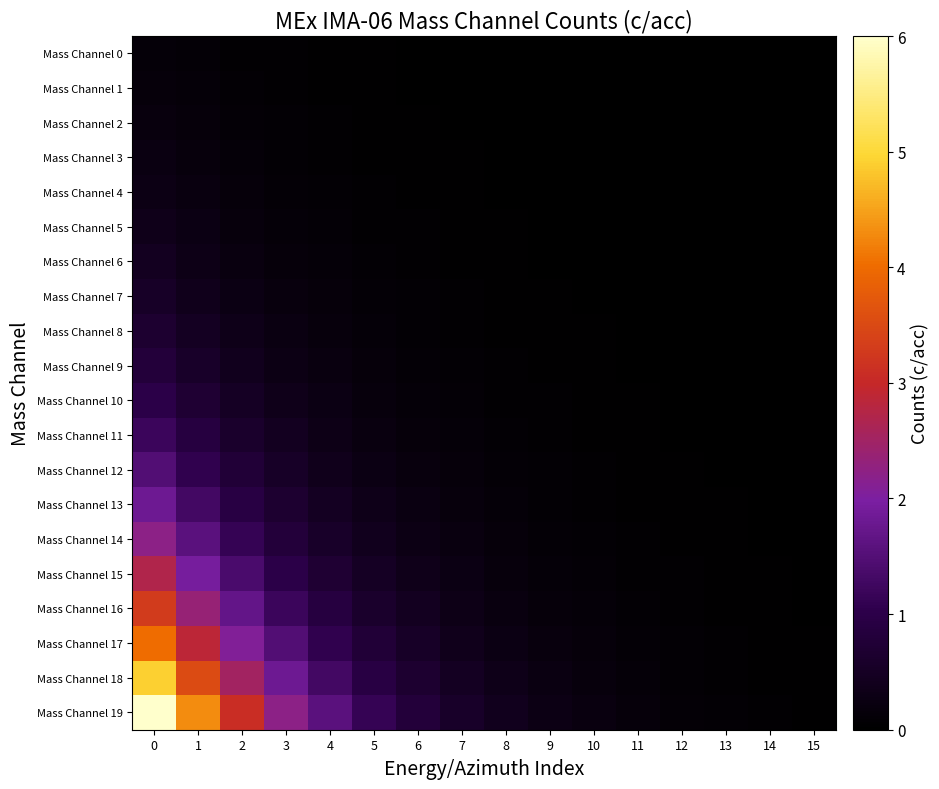

Reading right to left, list all the values displayed in this chart.

Mass Channel 0: 15=0.0	14=0.0	13=0.0	12=0.0	11=0.0	10=0.0	9=0.0	8=0.0	7=0.0	6=0.0	5=0.0	4=0.0	3=0.0	2=0.1	1=0.1	0=0.1
Mass Channel 1: 15=0.0	14=0.0	13=0.0	12=0.0	11=0.0	10=0.0	9=0.0	8=0.0	7=0.0	6=0.0	5=0.0	4=0.0	3=0.1	2=0.1	1=0.1	0=0.2
Mass Channel 2: 15=0.0	14=0.0	13=0.0	12=0.0	11=0.0	10=0.0	9=0.0	8=0.0	7=0.0	6=0.0	5=0.0	4=0.1	3=0.1	2=0.1	1=0.1	0=0.2
Mass Channel 3: 15=0.0	14=0.0	13=0.0	12=0.0	11=0.0	10=0.0	9=0.0	8=0.0	7=0.0	6=0.0	5=0.0	4=0.1	3=0.1	2=0.1	1=0.2	0=0.2
Mass Channel 4: 15=0.0	14=0.0	13=0.0	12=0.0	11=0.0	10=0.0	9=0.0	8=0.0	7=0.0	6=0.0	5=0.1	4=0.1	3=0.1	2=0.2	1=0.2	0=0.3
Mass Channel 5: 15=0.0	14=0.0	13=0.0	12=0.0	11=0.0	10=0.0	9=0.0	8=0.0	7=0.0	6=0.0	5=0.1	4=0.1	3=0.1	2=0.2	1=0.3	0=0.4
Mass Channel 6: 15=0.0	14=0.0	13=0.0	12=0.0	11=0.0	10=0.0	9=0.0	8=0.0	7=0.0	6=0.1	5=0.1	4=0.1	3=0.2	2=0.2	1=0.3	0=0.4
Mass Channel 7: 15=0.0	14=0.0	13=0.0	12=0.0	11=0.0	10=0.0	9=0.0	8=0.0	7=0.1	6=0.1	5=0.1	4=0.1	3=0.2	2=0.3	1=0.4	0=0.5
Mass Channel 8: 15=0.0	14=0.0	13=0.0	12=0.0	11=0.0	10=0.0	9=0.0	8=0.0	7=0.1	6=0.1	5=0.1	4=0.2	3=0.2	2=0.3	1=0.5	0=0.7
Mass Channel 9: 15=0.0	14=0.0	13=0.0	12=0.0	11=0.0	10=0.0	9=0.0	8=0.1	7=0.1	6=0.1	5=0.2	4=0.2	3=0.3	2=0.4	1=0.6	0=0.8
Mass Channel 10: 15=0.0	14=0.0	13=0.0	12=0.0	11=0.0	10=0.0	9=0.0	8=0.1	7=0.1	6=0.1	5=0.2	4=0.3	3=0.4	2=0.5	1=0.7	0=1.0
Mass Channel 11: 15=0.0	14=0.0	13=0.0	12=0.0	11=0.0	10=0.0	9=0.1	8=0.1	7=0.1	6=0.2	5=0.2	4=0.3	3=0.4	2=0.6	1=0.9	0=1.2
Mass Channel 12: 15=0.0	14=0.0	13=0.0	12=0.0	11=0.0	10=0.1	9=0.1	8=0.1	7=0.1	6=0.2	5=0.3	4=0.4	3=0.5	2=0.8	1=1.1	0=1.5
Mass Channel 13: 15=0.0	14=0.0	13=0.0	12=0.0	11=0.0	10=0.1	9=0.1	8=0.1	7=0.2	6=0.2	5=0.3	4=0.5	3=0.7	2=0.9	1=1.3	0=1.8
Mass Channel 14: 15=0.0	14=0.0	13=0.0	12=0.0	11=0.1	10=0.1	9=0.1	8=0.2	7=0.2	6=0.3	5=0.4	4=0.6	3=0.8	2=1.1	1=1.6	0=2.2
Mass Channel 15: 15=0.0	14=0.0	13=0.0	12=0.0	11=0.1	10=0.1	9=0.1	8=0.2	7=0.3	6=0.4	5=0.5	4=0.7	3=1.0	2=1.4	1=1.9	0=2.7
Mass Channel 16: 15=0.0	14=0.0	13=0.0	12=0.1	11=0.1	10=0.1	9=0.2	8=0.2	7=0.3	6=0.4	5=0.6	4=0.9	3=1.2	2=1.7	1=2.4	0=3.3
Mass Channel 17: 15=0.0	14=0.0	13=0.1	12=0.1	11=0.1	10=0.1	9=0.2	8=0.3	7=0.4	6=0.5	5=0.8	4=1.1	3=1.5	2=2.1	1=2.9	0=4.0
Mass Channel 18: 15=0.0	14=0.0	13=0.1	12=0.1	11=0.1	10=0.2	9=0.2	8=0.3	7=0.5	6=0.7	5=0.9	4=1.3	3=1.8	2=2.5	1=3.5	0=4.9
Mass Channel 19: 15=0.0	14=0.1	13=0.1	12=0.1	11=0.2	10=0.2	9=0.3	8=0.4	7=0.6	6=0.8	5=1.1	4=1.6	3=2.2	2=3.1	1=4.3	0=6.0